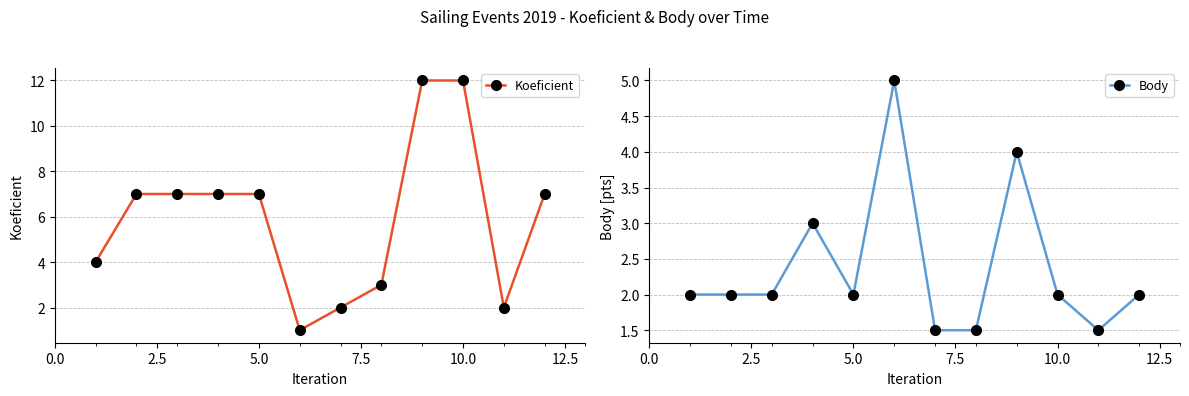

How many data points in Koeficient are less than 7?

5